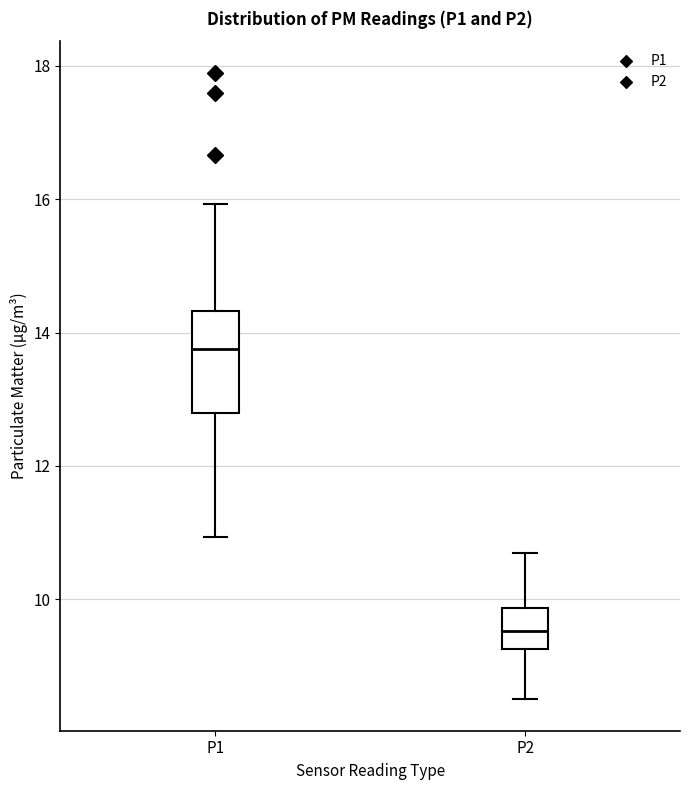

Where does the lower whisker of the box for P2 end on the y-axis? The values are not printed on the chart, so give them approximately, as read against the axis.

8.6